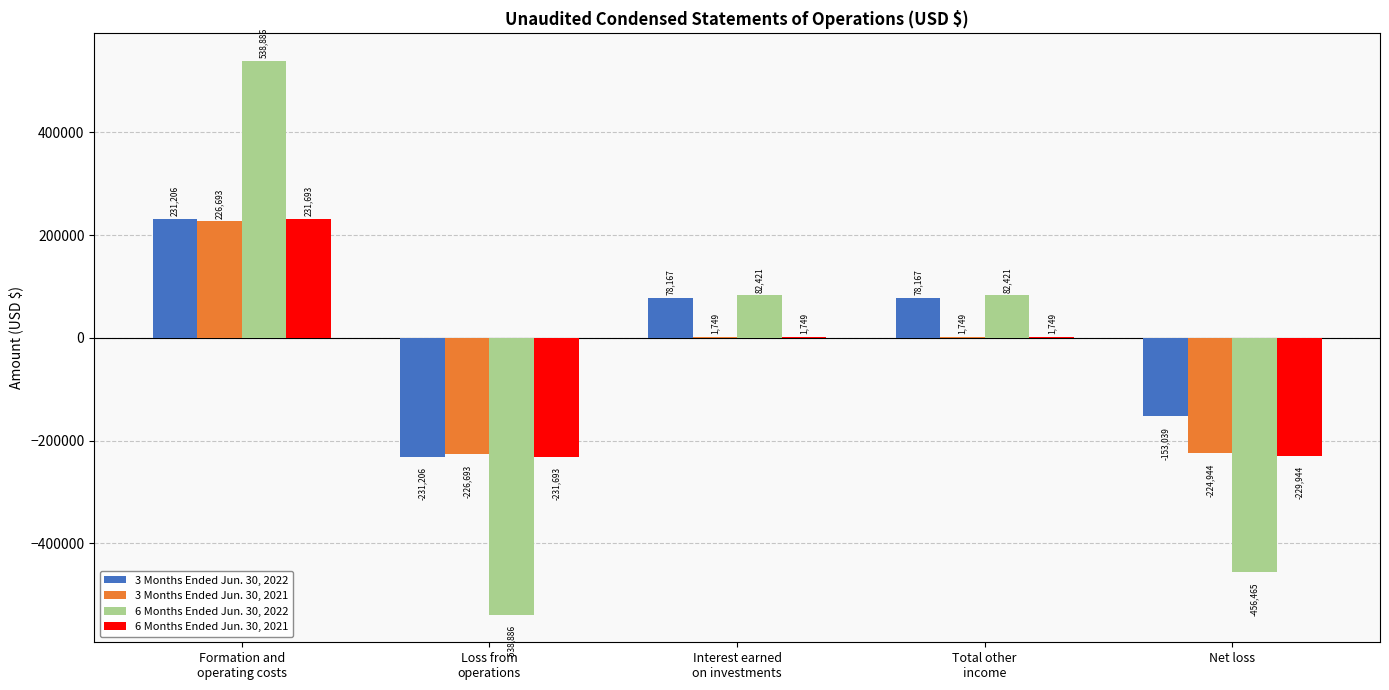

The 3 Months Ended Jun. 30, 2021 series shows 1749 at Total other
income. True or false?

True